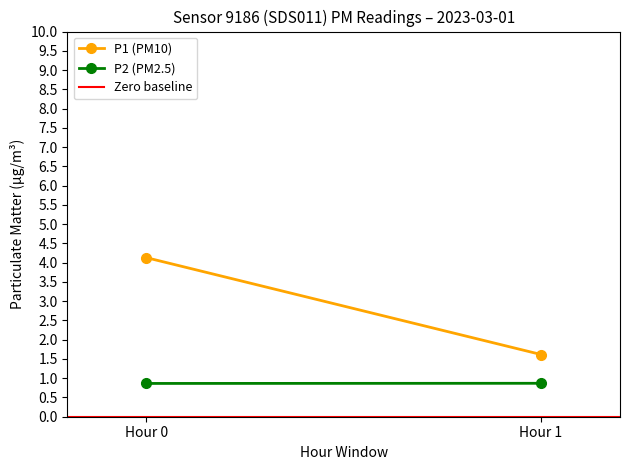

How many data points does each series have?

2